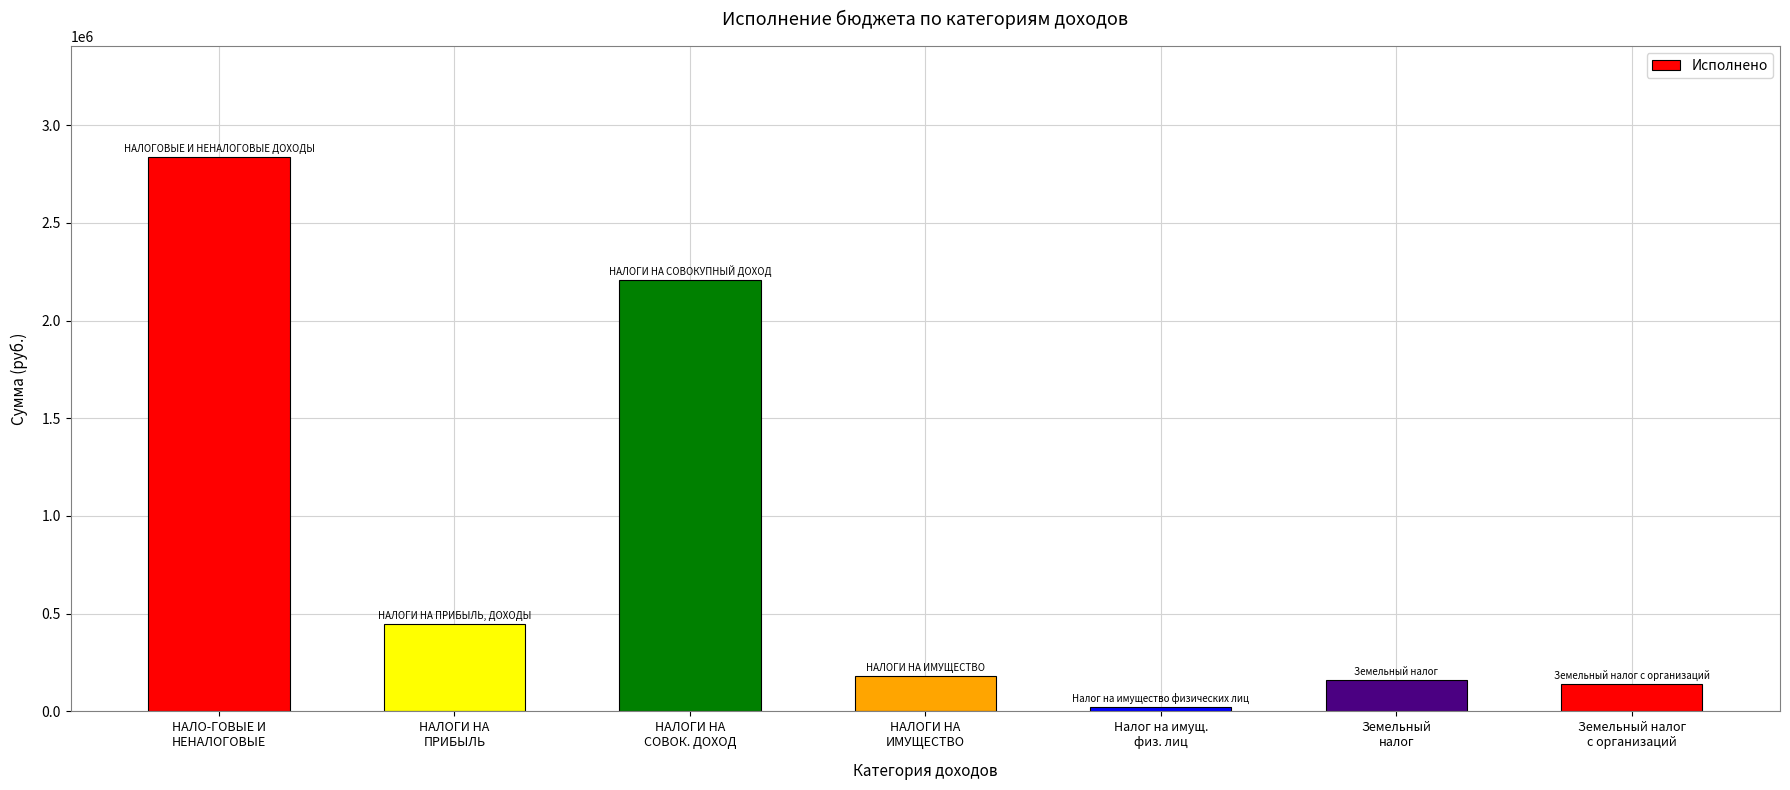

What is the label of the 4th bar from the right?

НАЛОГИ НА
ИМУЩЕСТВО